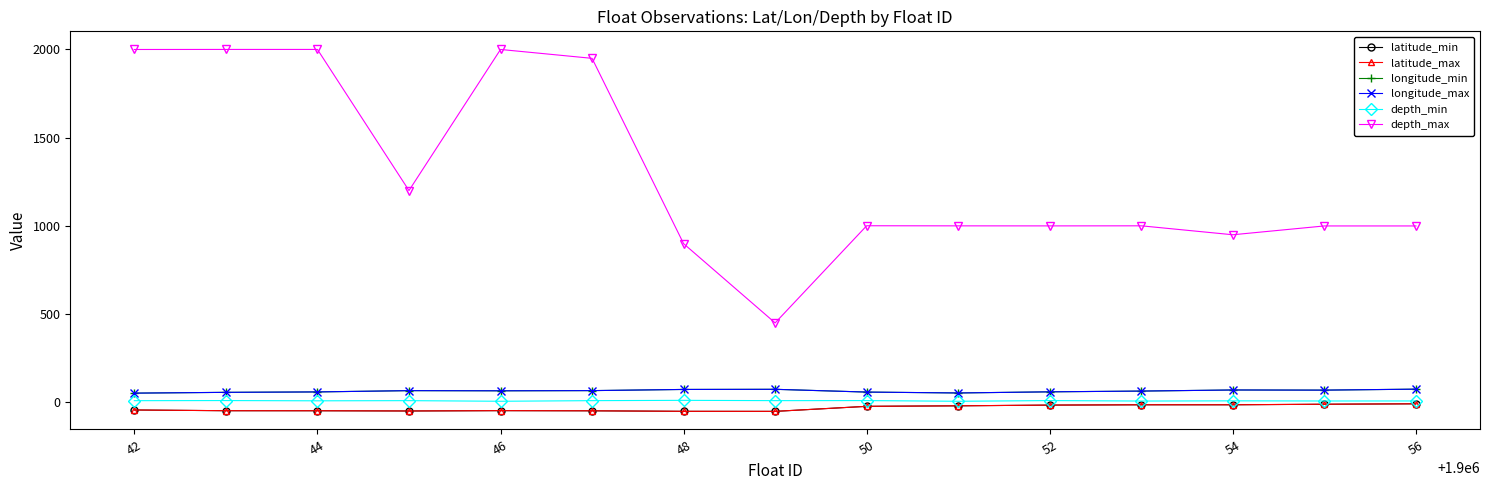

Is this an area chart (filled region under the line)?

No